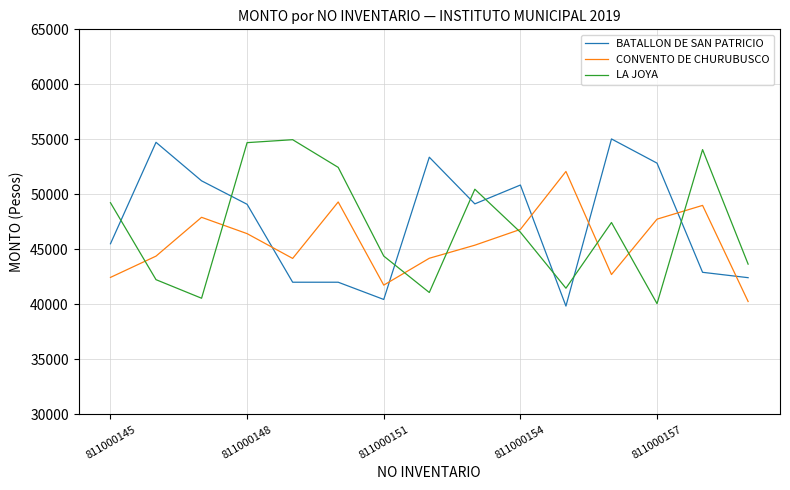

True or false: LA JOYA and CONVENTO DE CHURUBUSCO intersect in this chart.

True